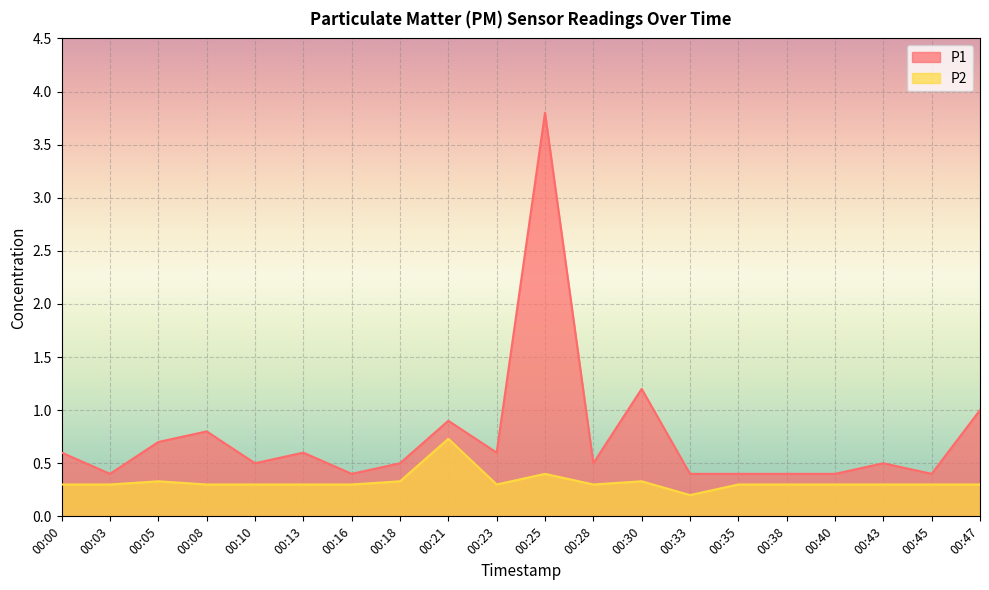

Where is P2 nearest to the value 0?

00:33